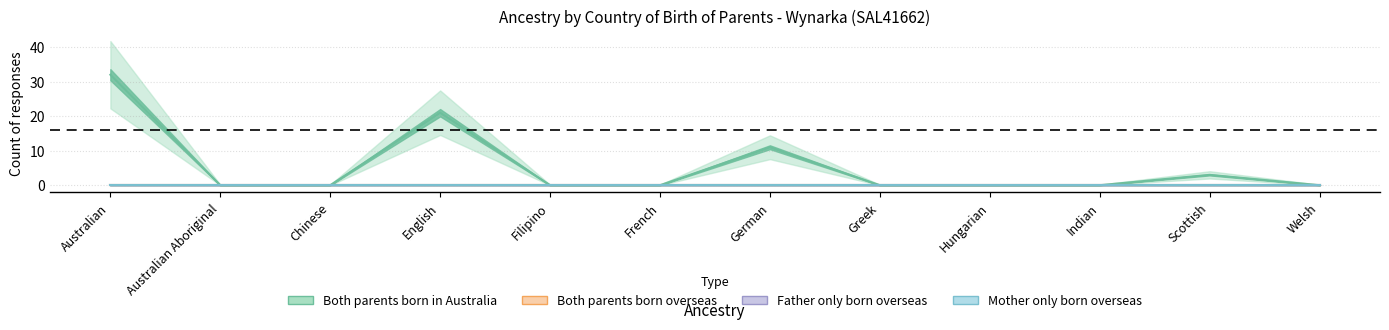

List the series in order of their peak value, lowest first.

Both parents born overseas, Father only born overseas, Mother only born overseas, Both parents born in Australia